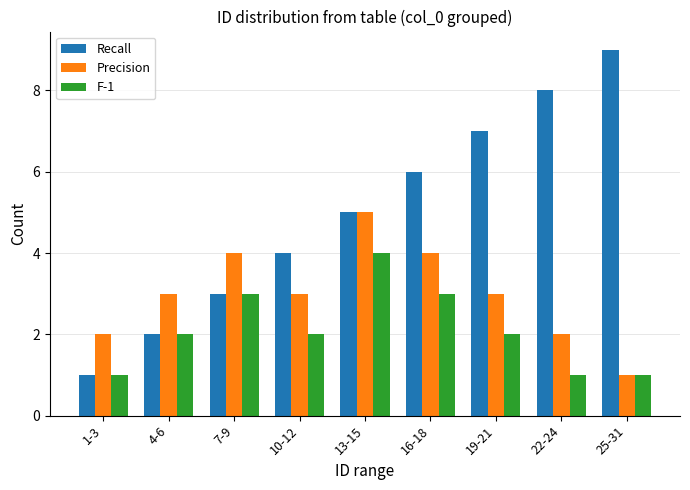

How many bars are there in total?

27